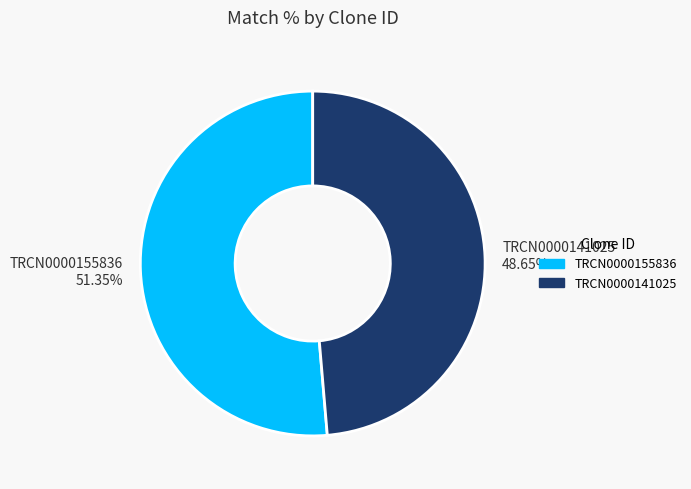

Combined, what portion of the pie is TRCN0000141025 and TRCN0000155836?

100.0%